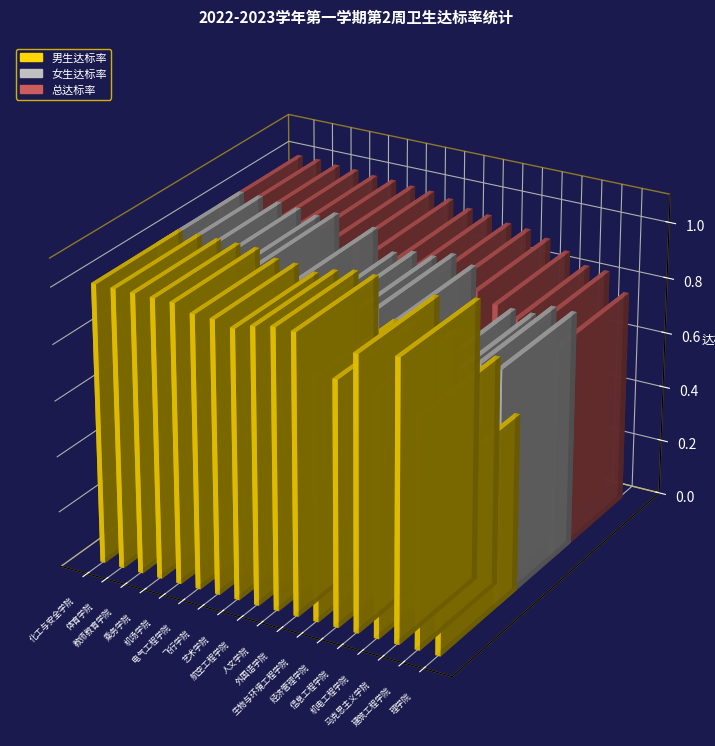

What is the spread (max minus min) of values at 飞行学院?

1.0